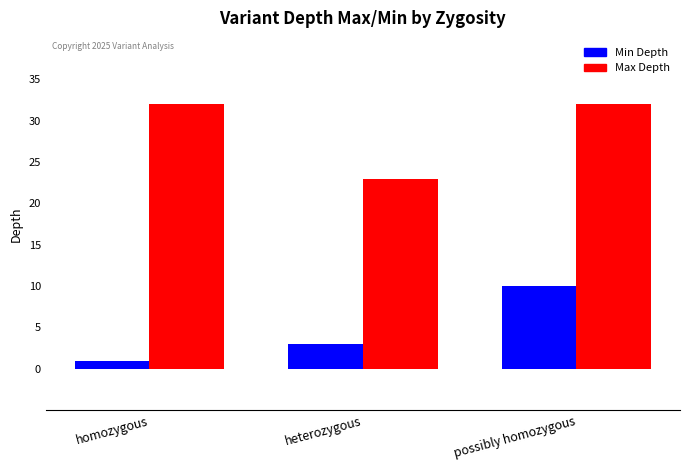

At possibly homozygous, list the series in order from largest to smallest.

Max Depth, Min Depth